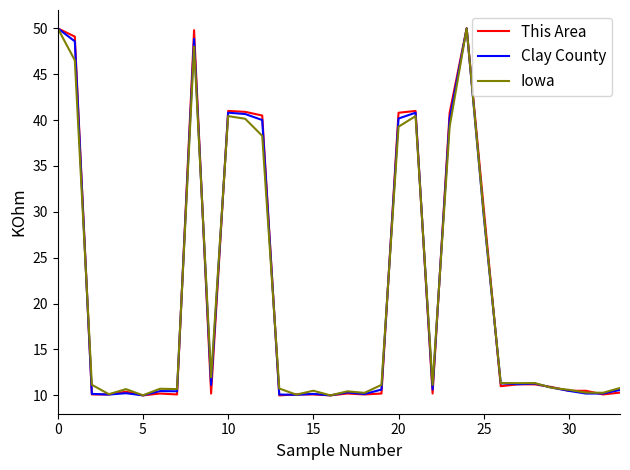

What is the minimum value shown in the chart?

10.0